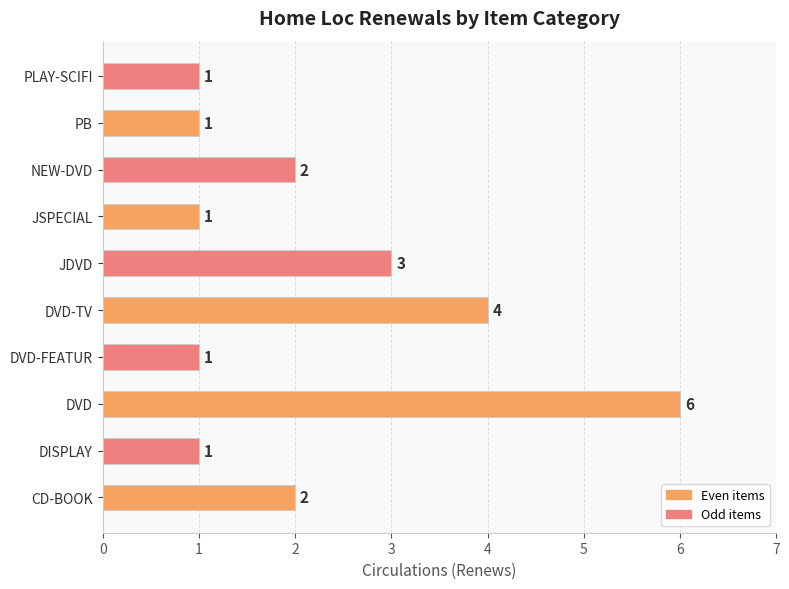

What is the difference between the second highest and second lowest values?

3